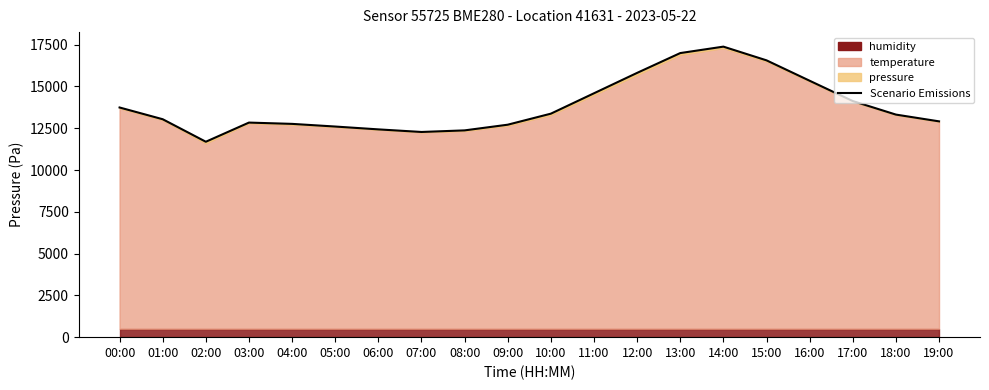

Does the chart have visible grid lines?

No